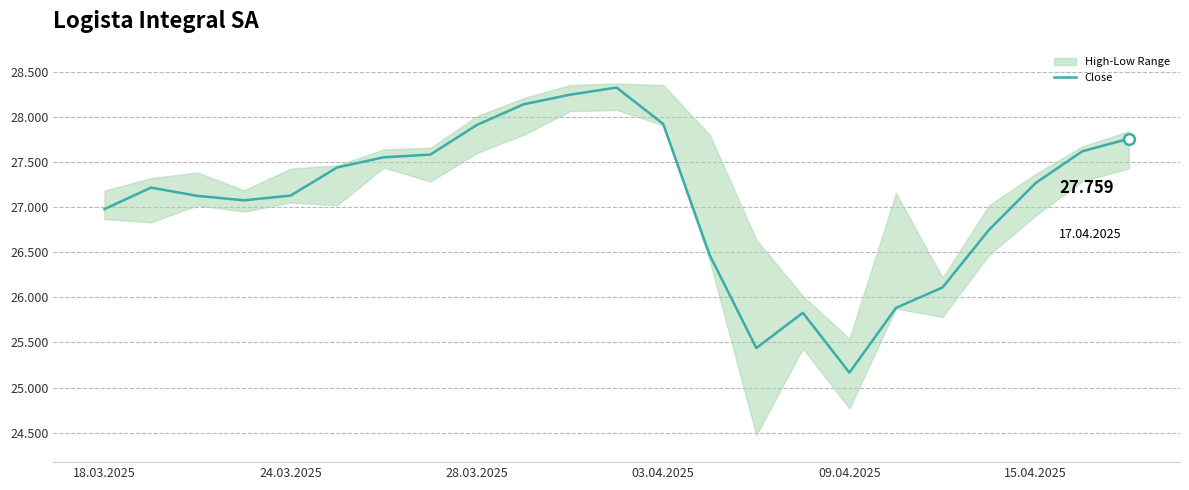

Approximately how many times larger is the value at 15.04.2025 compared to 12?

1.0